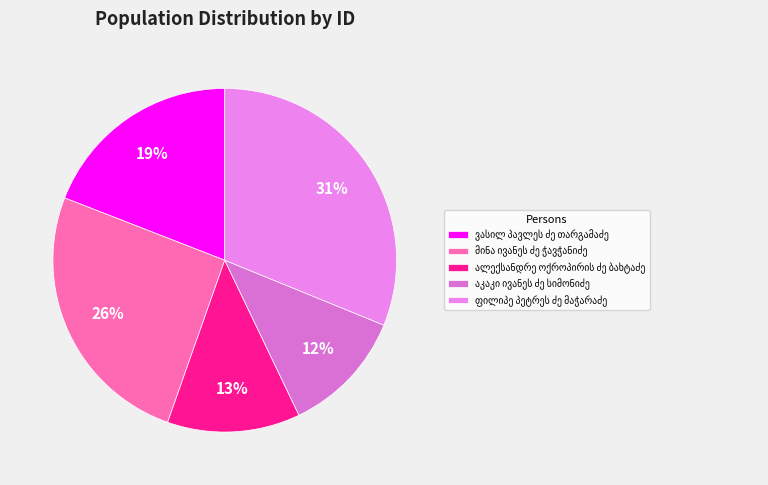

Which category has the smallest portion of the pie?

აკაკი ივანეს ძე სიმონიძე